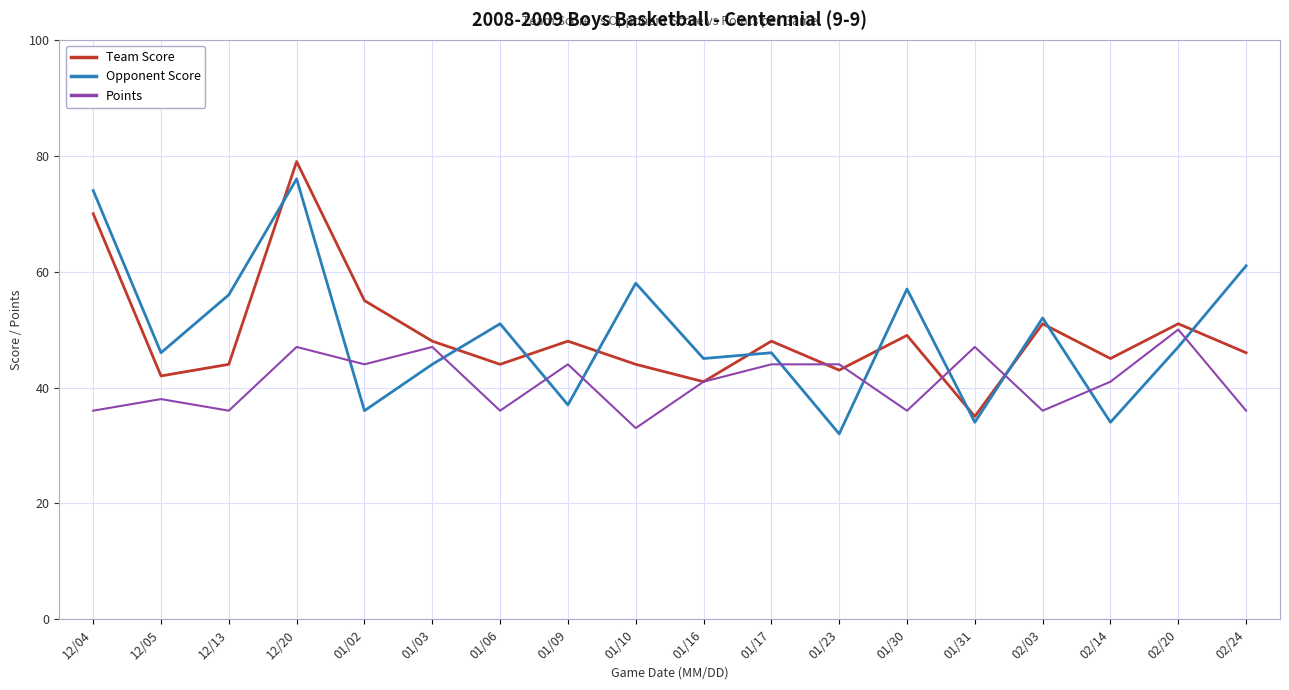

Between which two adjacent categories do Points and Opponent Score first intersect?

12/20 and 01/02